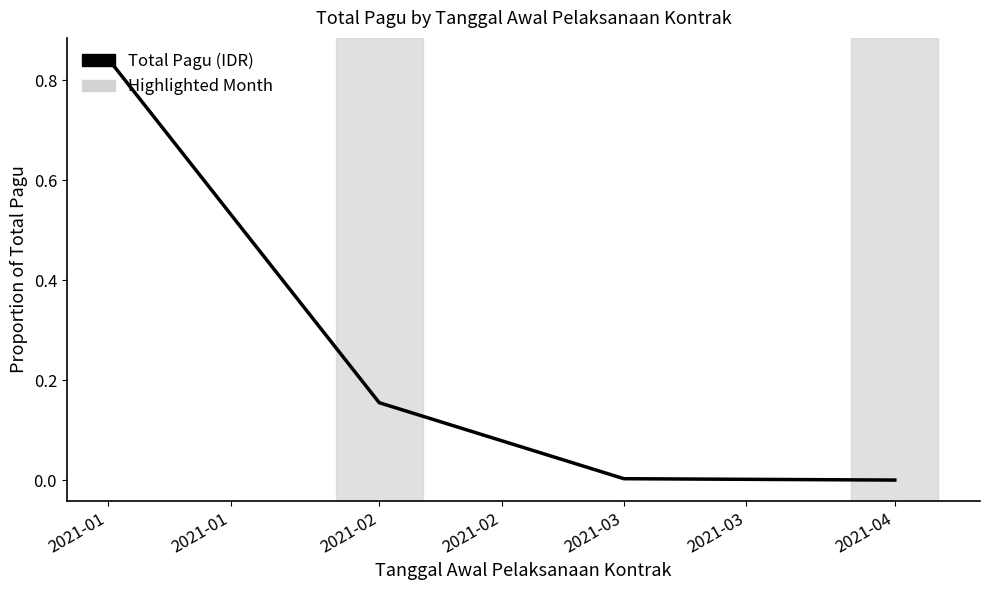

Between 2021-02 and 2021-01, which is larger?

2021-01